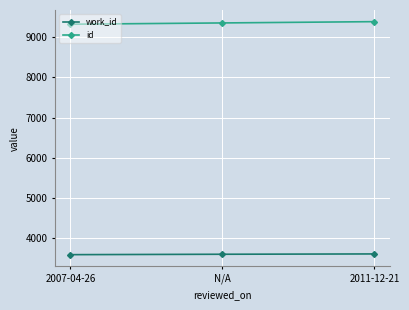

What is the difference between the maximum and minimum values in the id series?

64